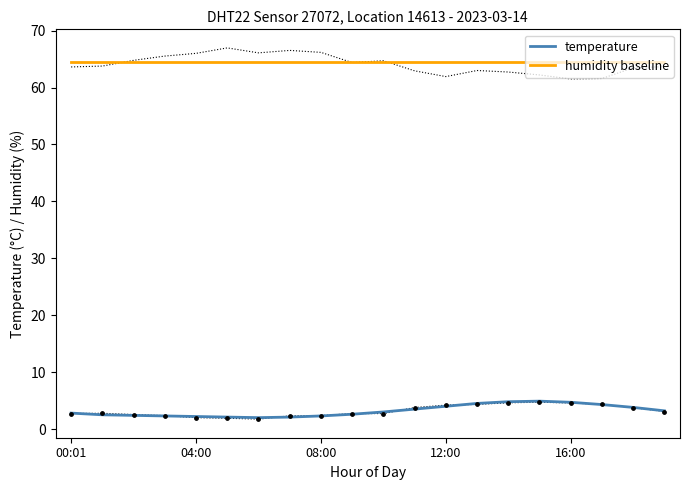

At how many categories does at least one series exceed 9?

20